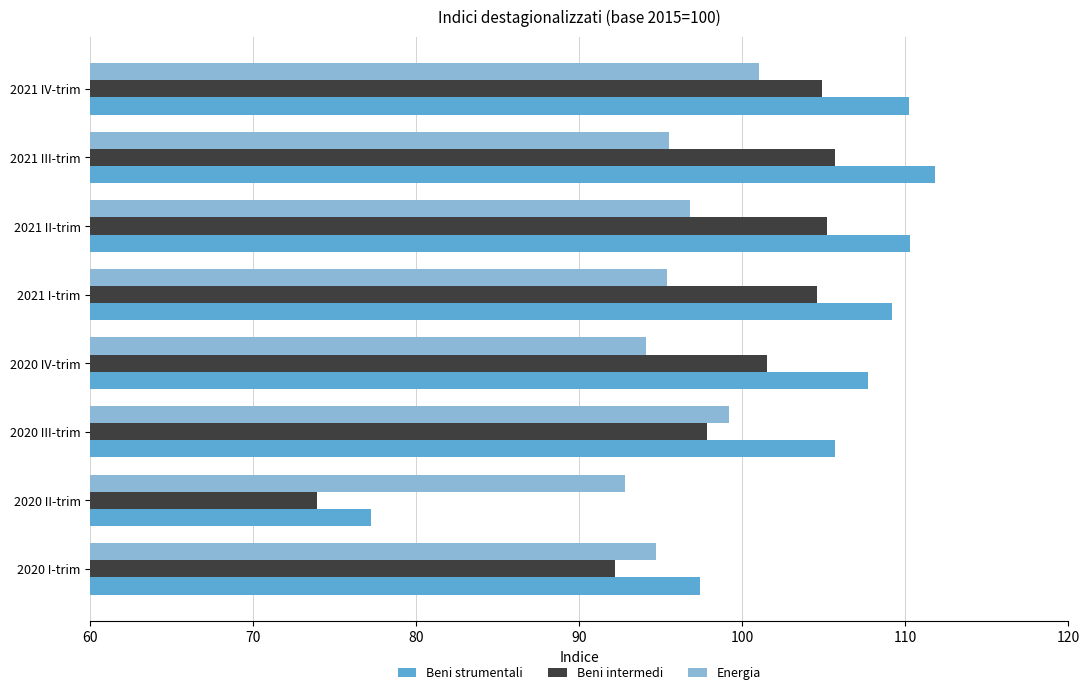

What are all the series names shown in the legend?

Beni strumentali, Beni intermedi, Energia